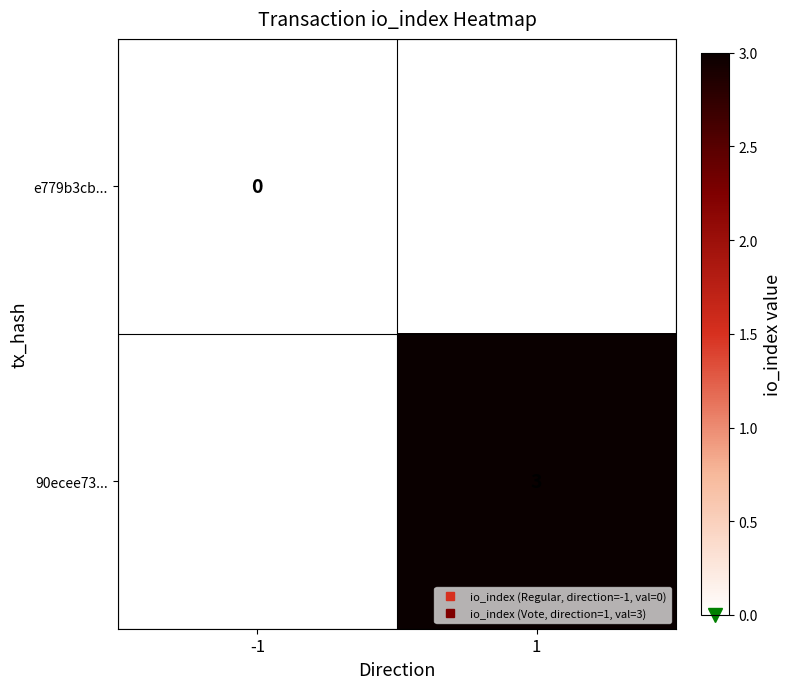

Is it true that e779b3cb... equals 0.0 at -1?

True